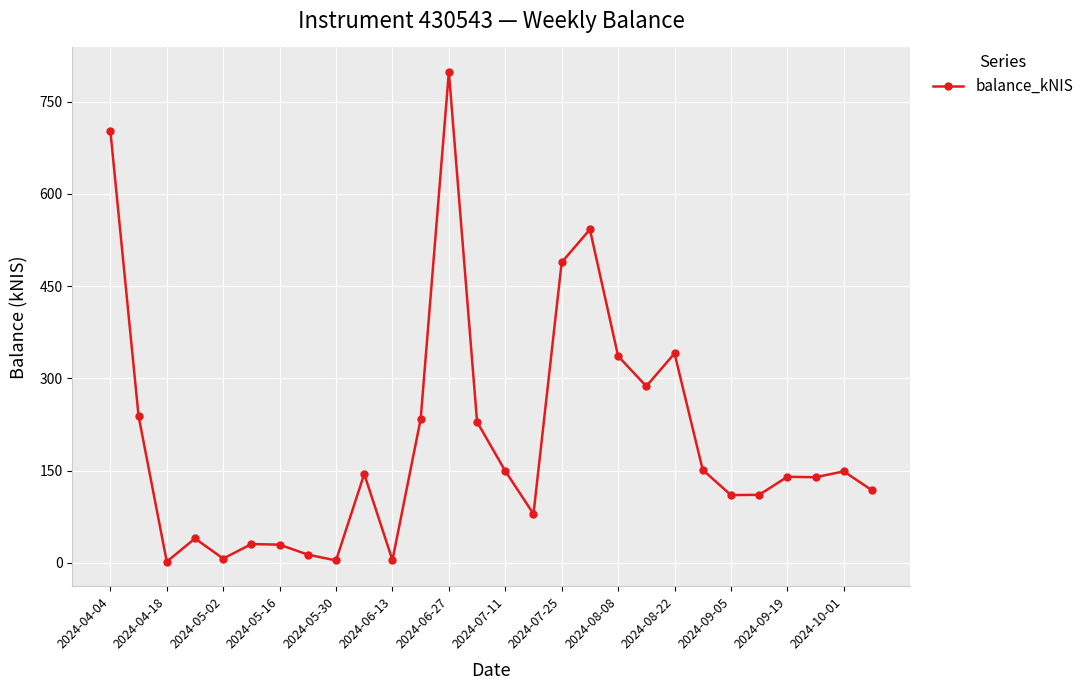

What is the sum of all values?

5619.0